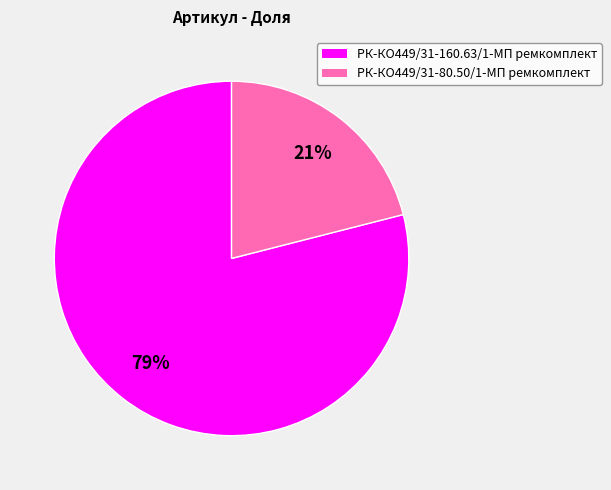

True or false: РК-КО449/31-160.63/1-МП ремкомплект accounts for 66% of the total.

False